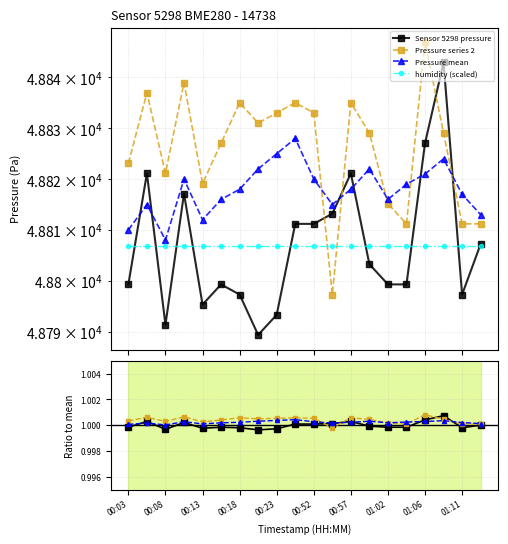

How many intersections are there between pressure_mean and pressure_2?

5